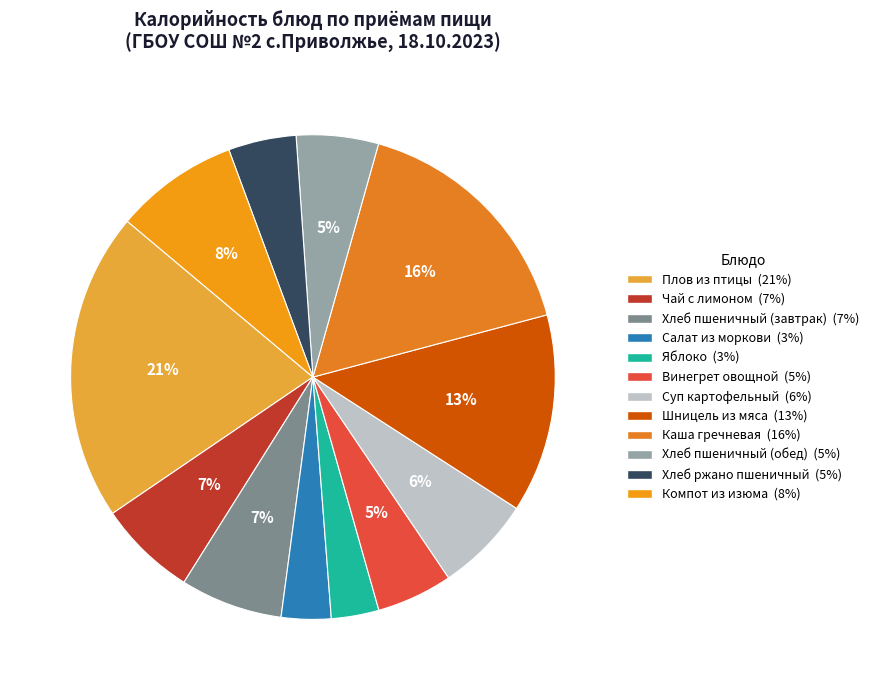

To the nearest percent, what is the combined percentage of Салат из моркови and Плов из птицы?

24%